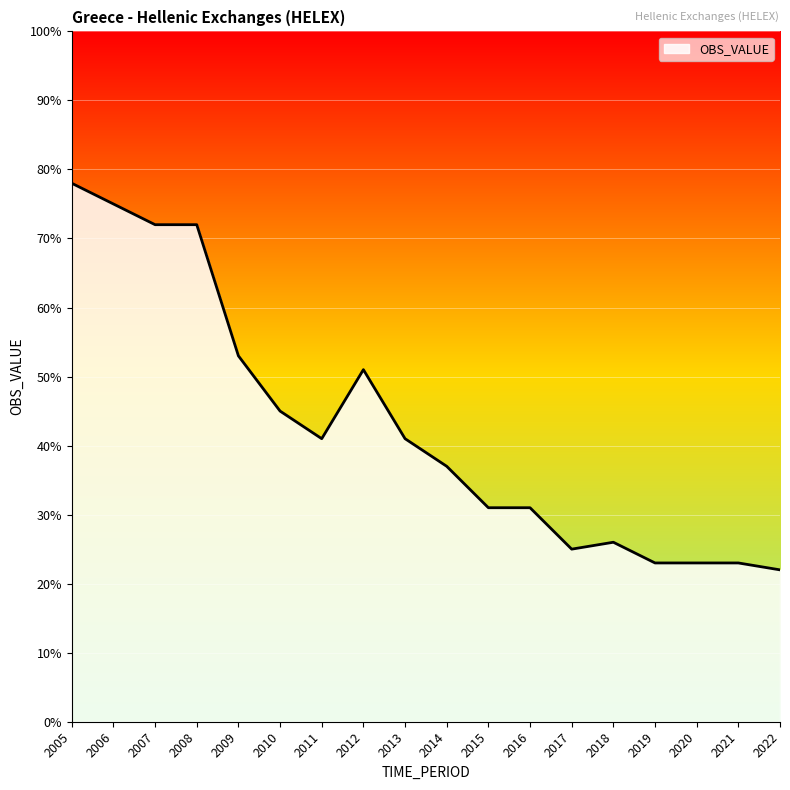

Reading right to left, transcribe all the data shown in this chart.

22	23	23	23	26	25	31	31	37	41	51	41	45	53	72	72	75	78